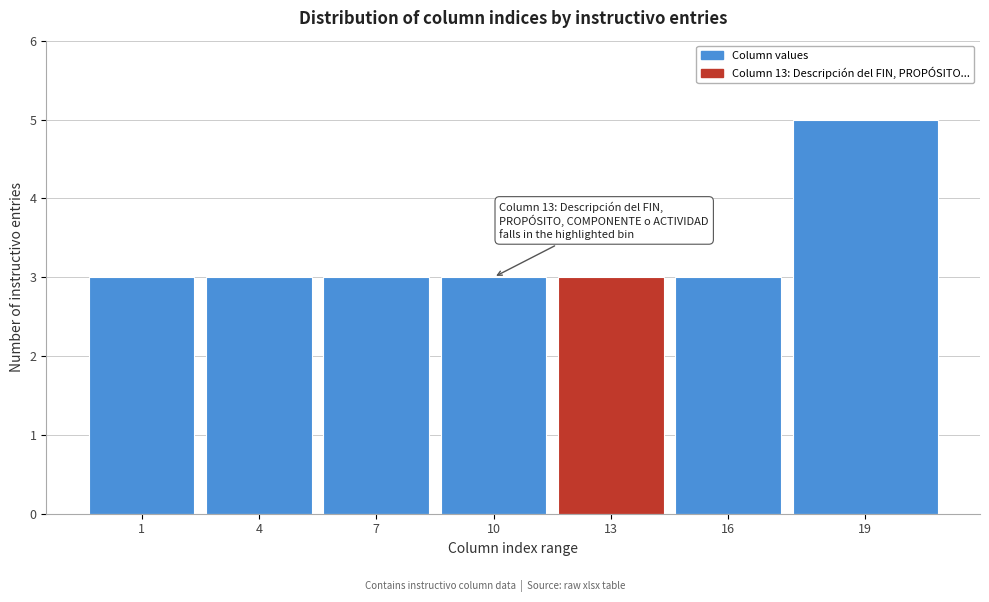

Reading left to right, extract all data points from this chart.

3	3	3	3	3	3	5